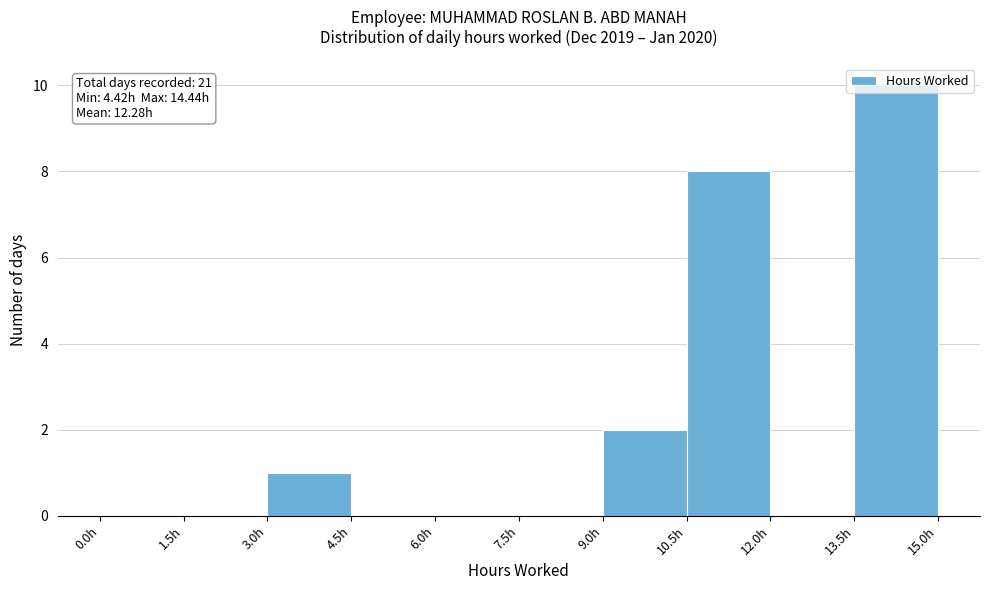

Over which range of the x-axis is the bar tallest?

13.5 to 15.0